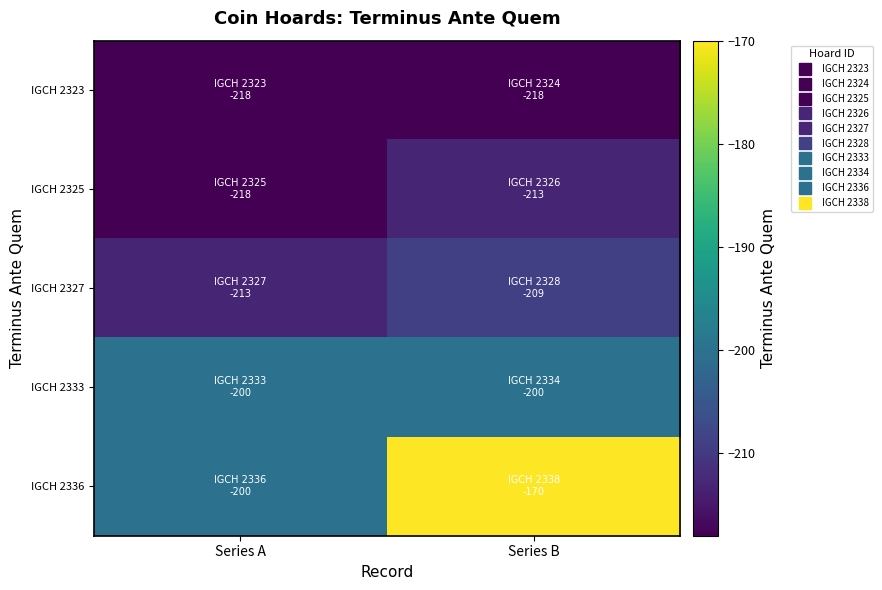

What is the spread (max minus min) of values at Series B?

48